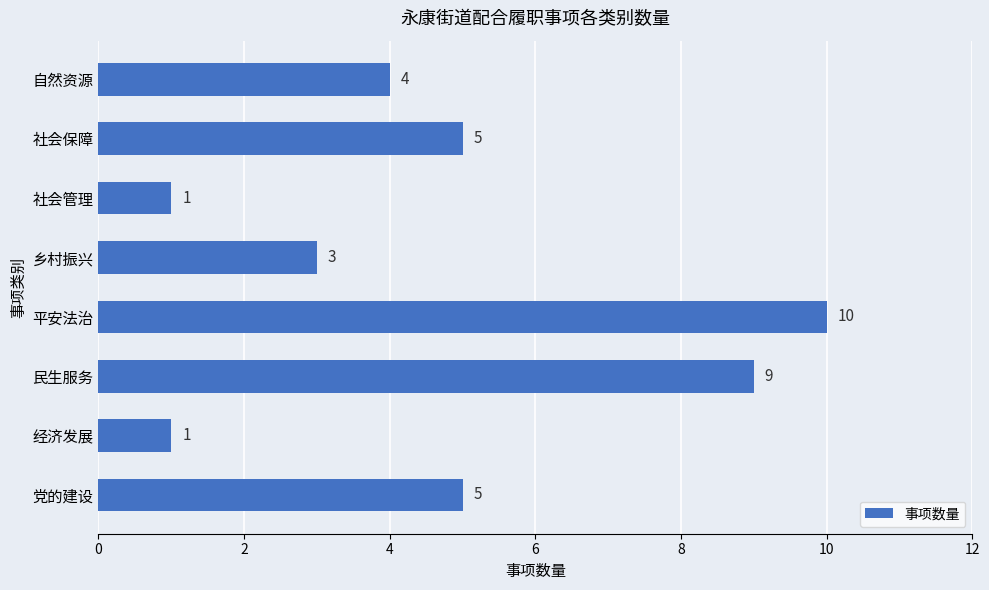

Does the chart contain stacked bars?

No